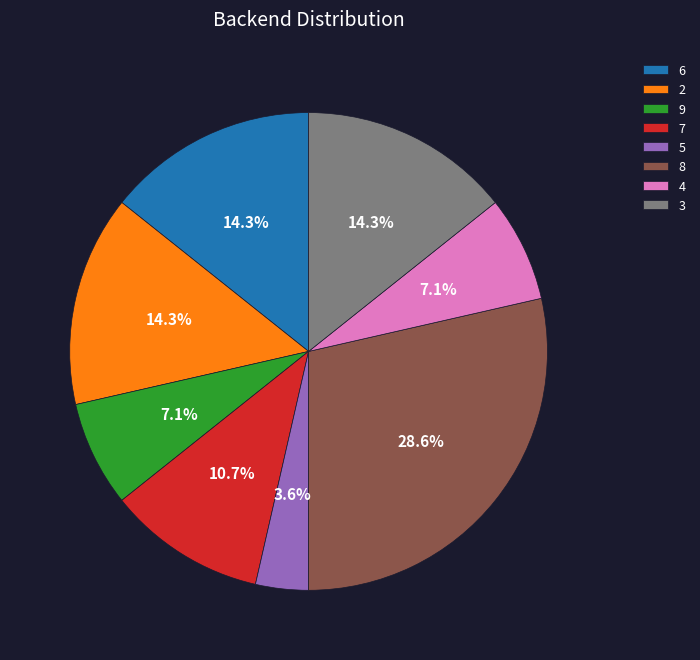

To the nearest percent, what portion does 9 represent?

7%